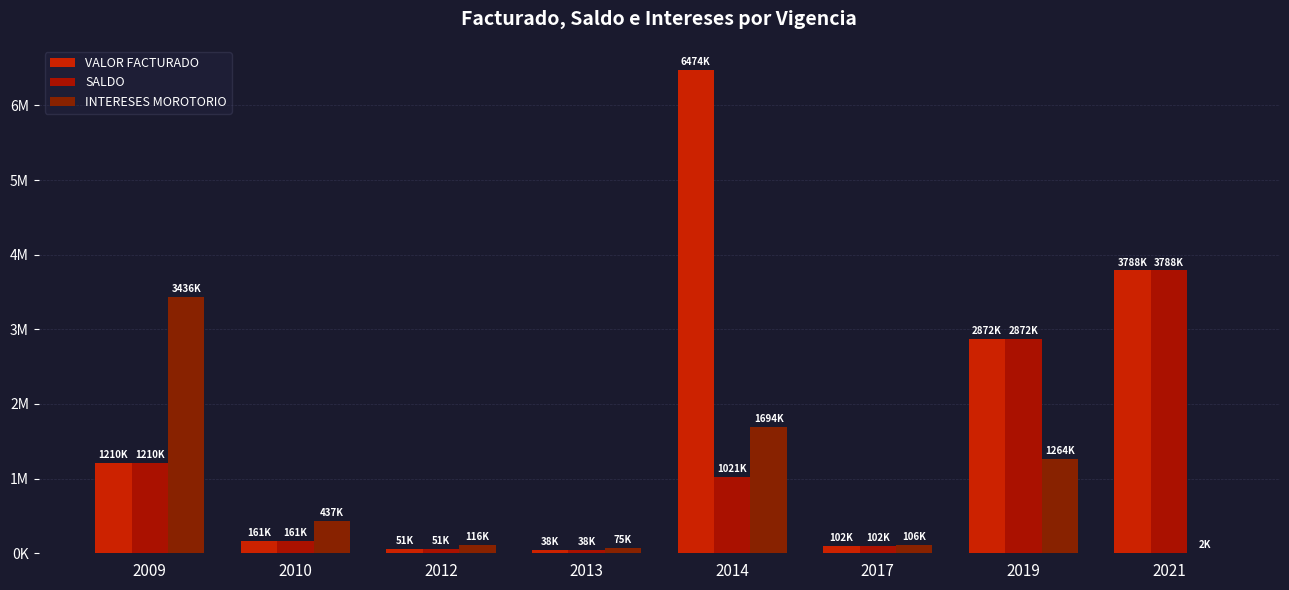

Are the bars grouped side by side (vs. stacked)?

Yes